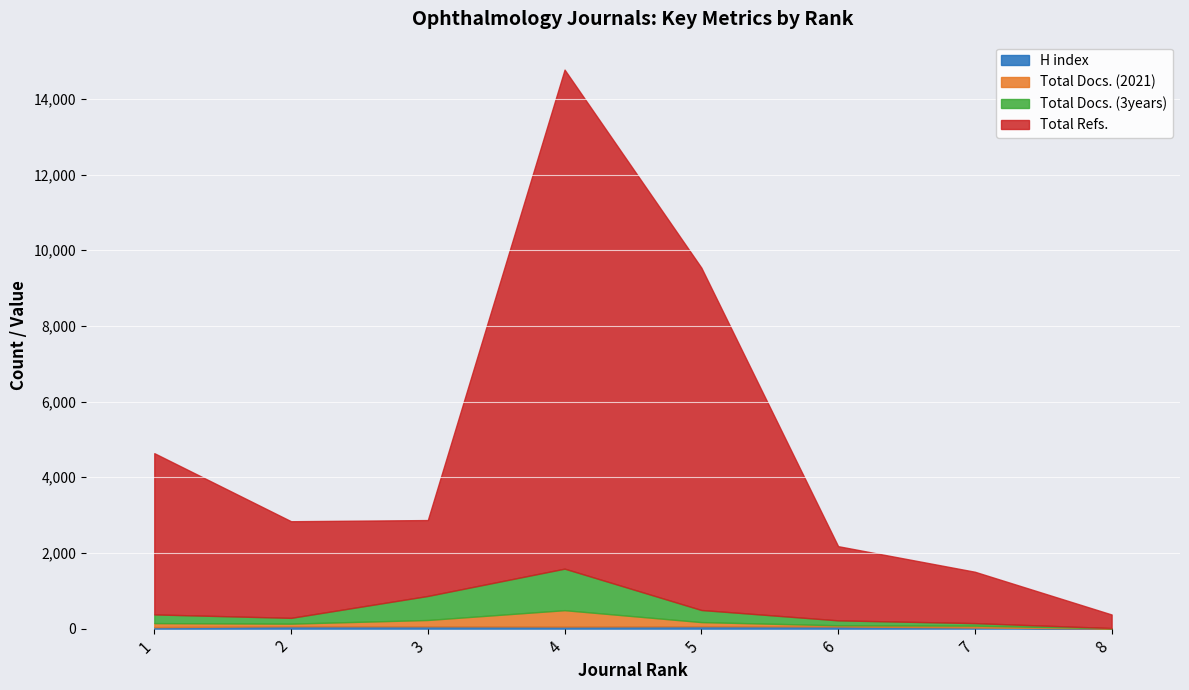

Reading left to right, transcribe all the data shown in this chart.

H index: 1=40	2=62	3=61	4=55	5=64	6=57	7=29	8=2
Total Docs. (2021): 1=105	2=69	3=167	4=432	5=108	6=31	7=49	8=7
Total Docs. (3years): 1=230	2=153	3=635	4=1098	5=320	6=130	7=67	8=5
Total Refs.: 1=4262	2=2554	3=2006	4=13190	5=9049	6=1961	7=1358	8=359